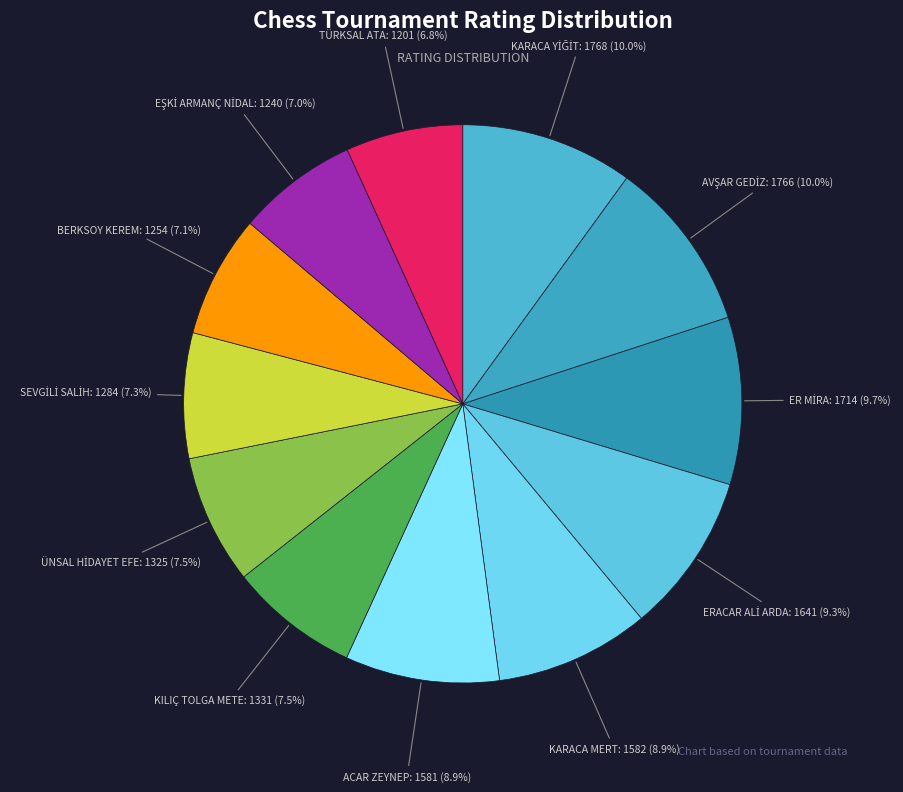

Is the sum of BERKSOY KEREM and KILIÇ TOLGA METE greater than half?

No